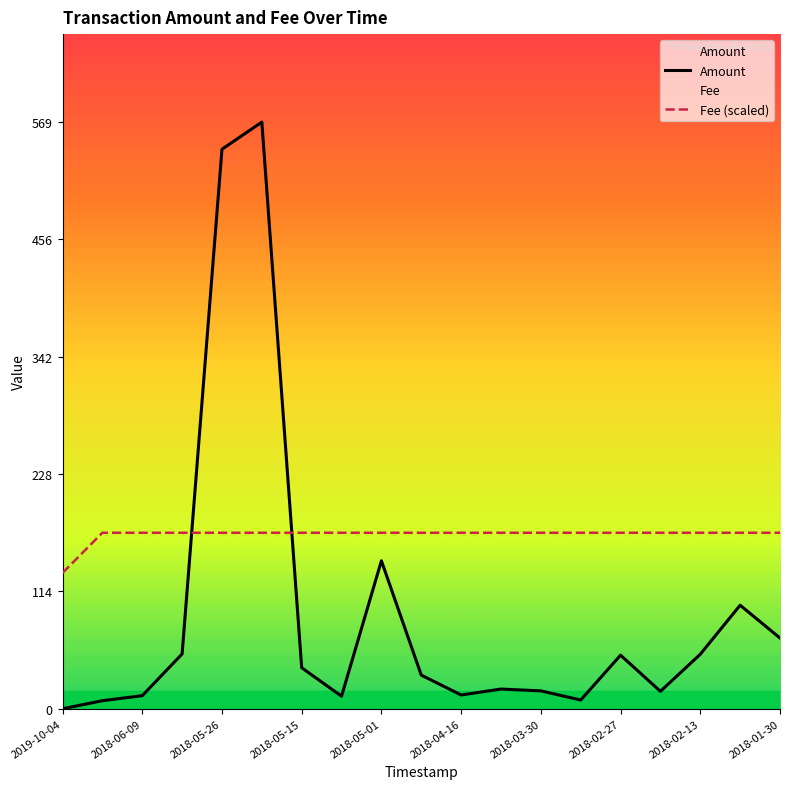

What is the difference between the second highest and second lowest values in the Amount series?

535.2